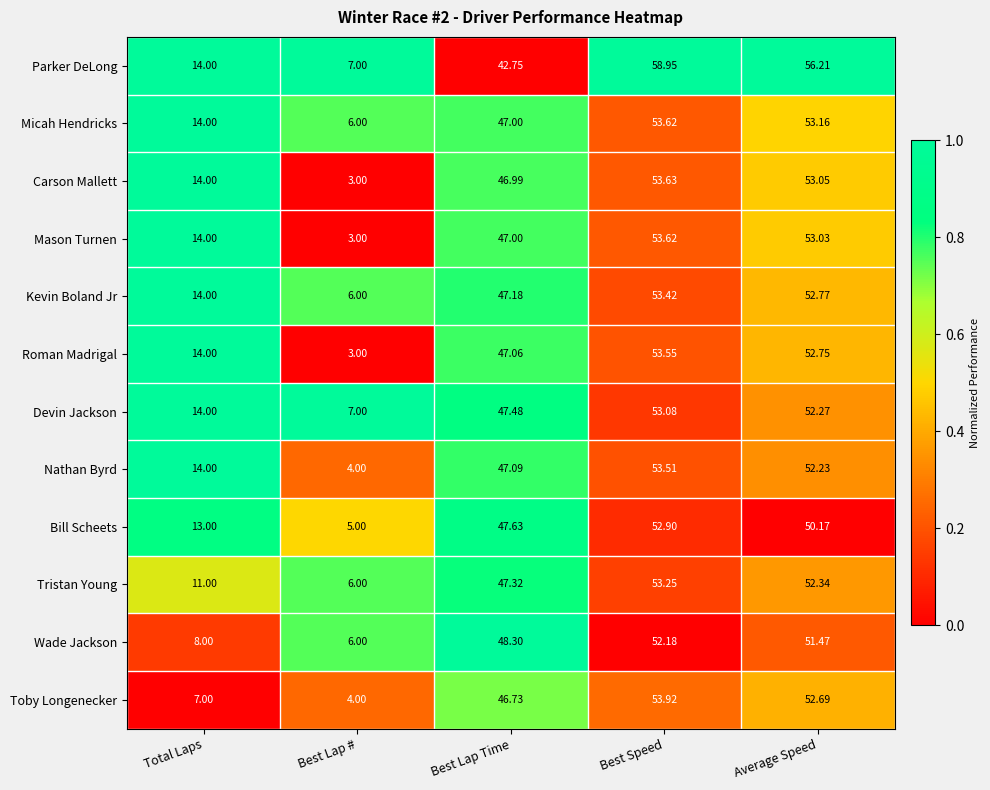

List the labels in order of Kevin Boland Jr value, smallest first.

Best Lap #, Total Laps, Best Lap Time, Average Speed, Best Speed